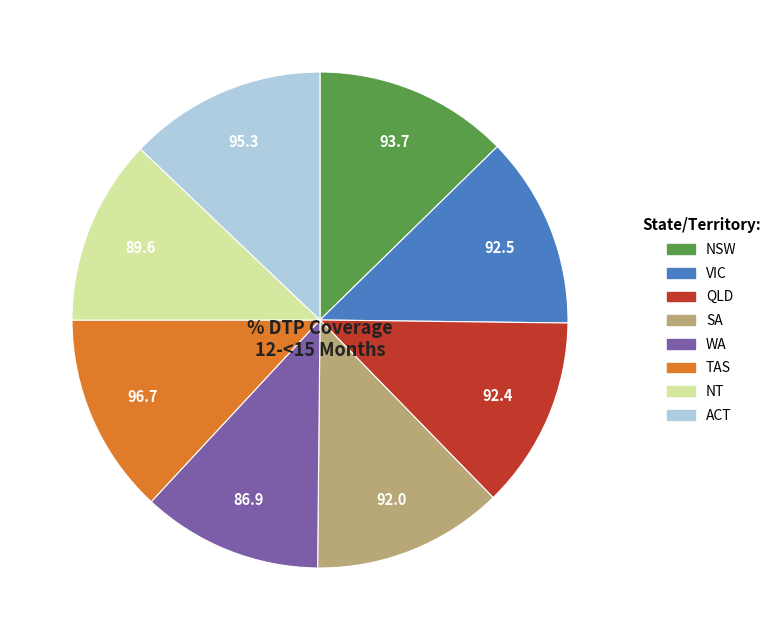

Is there a majority slice in this chart?

No